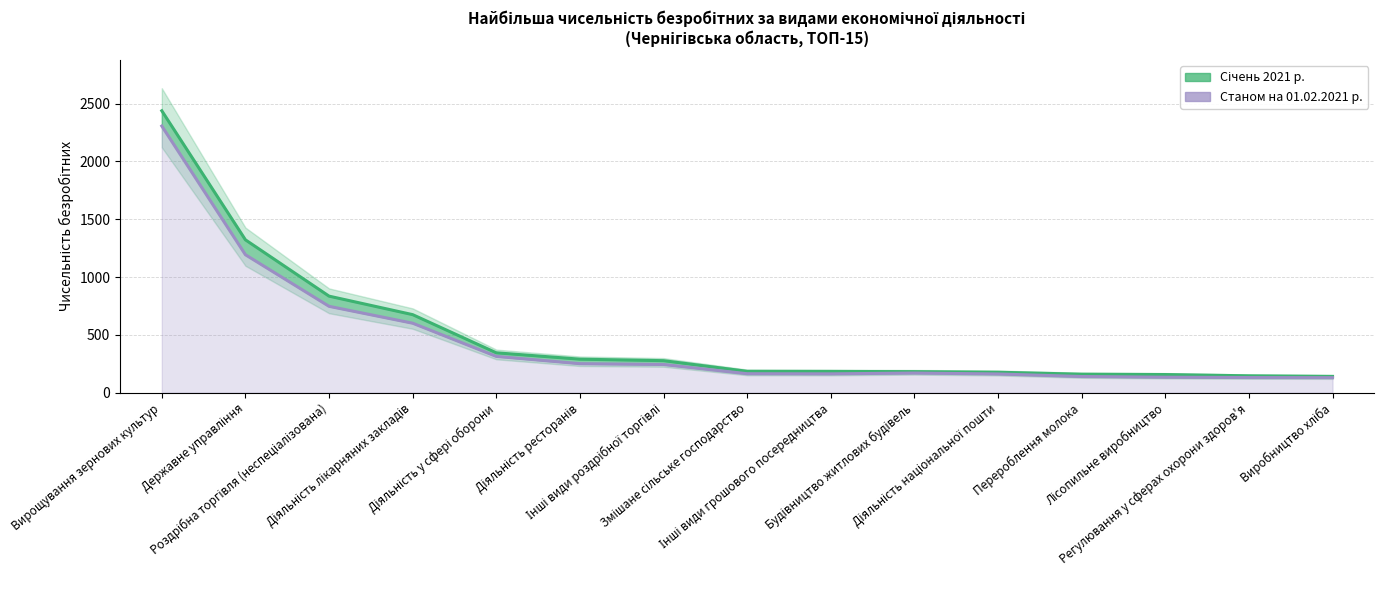

What is the label of the 15th point from the right?

Вирощування зернових культур